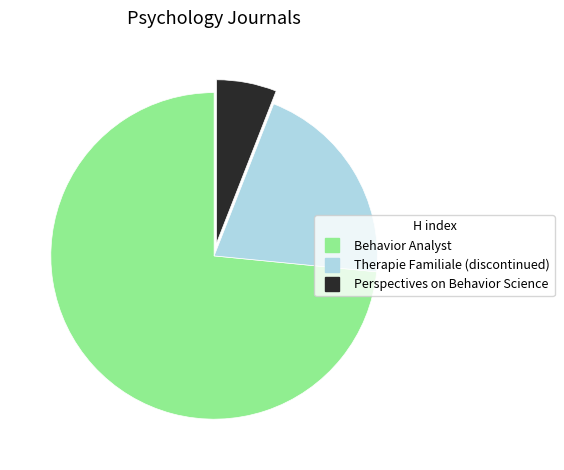

Count the number of slices in the pie.

3